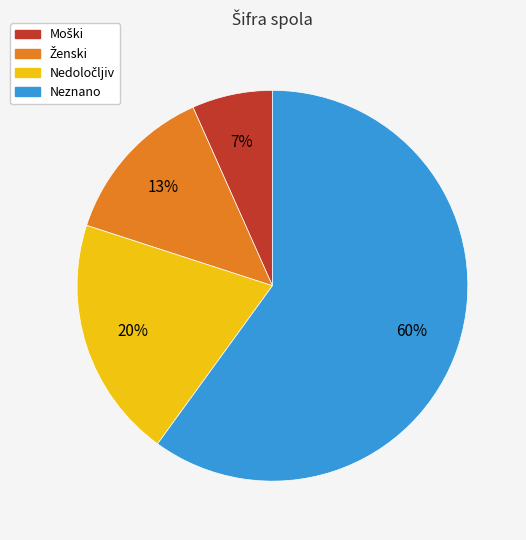

What percentage is the Neznano slice, to the nearest percent?

60%